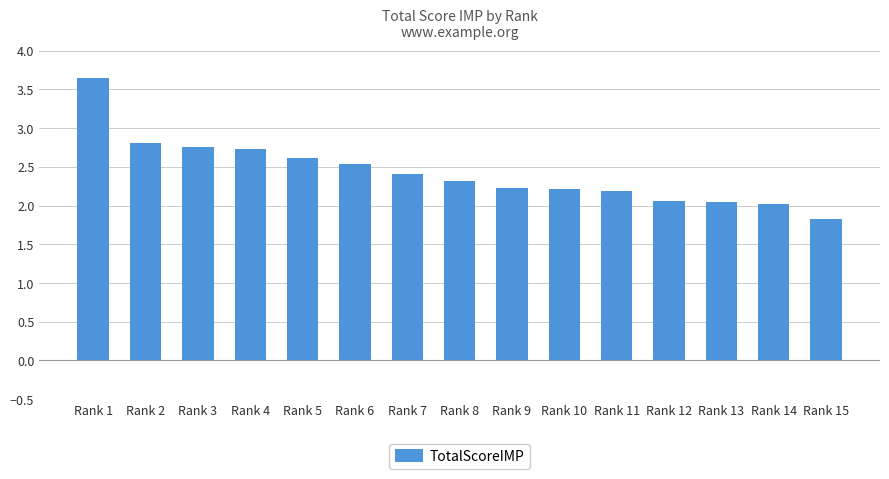

The chart shows a value of 2.7 at Rank 4. True or false?

True